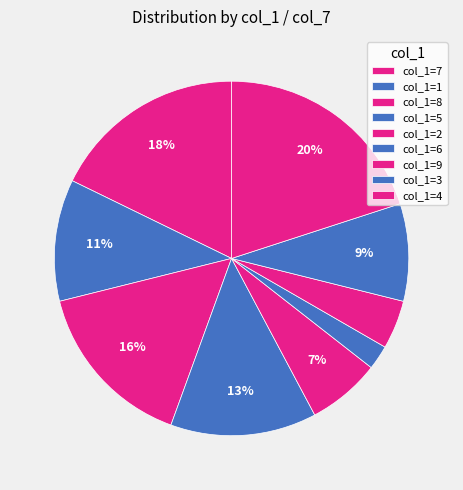

How many segments does this pie chart have?

9